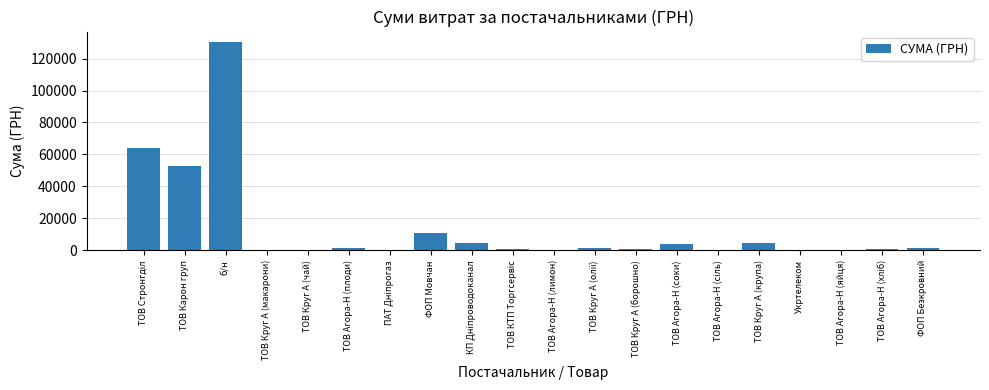

Which category has the highest value across all series?

б/н